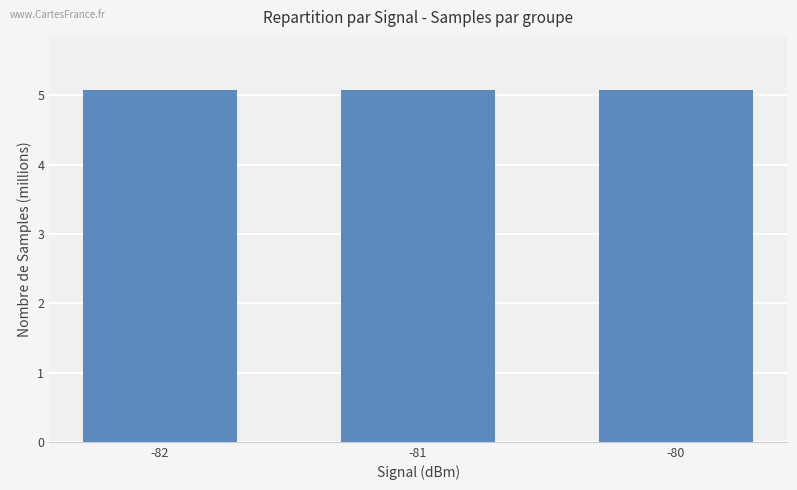

What is the minimum value shown in the chart?

5.1